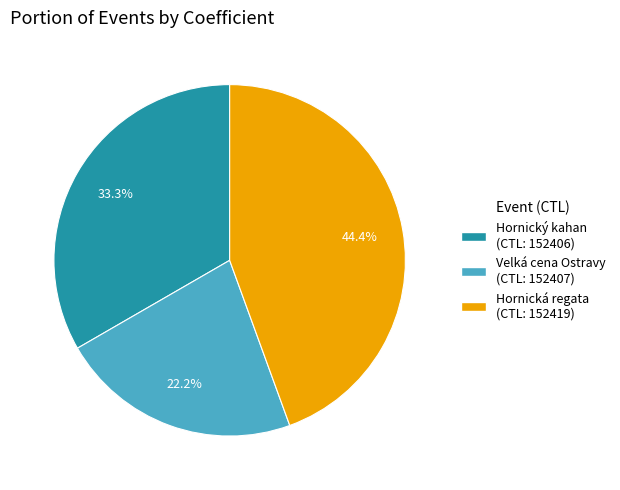

To the nearest percent, what is the average slice percentage?

33%